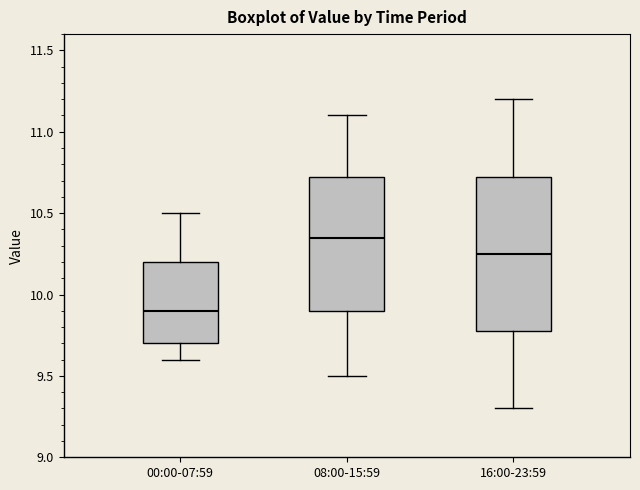

Comparing the boxes themselves (not the whiskers), which one is the tallest?

16:00-23:59